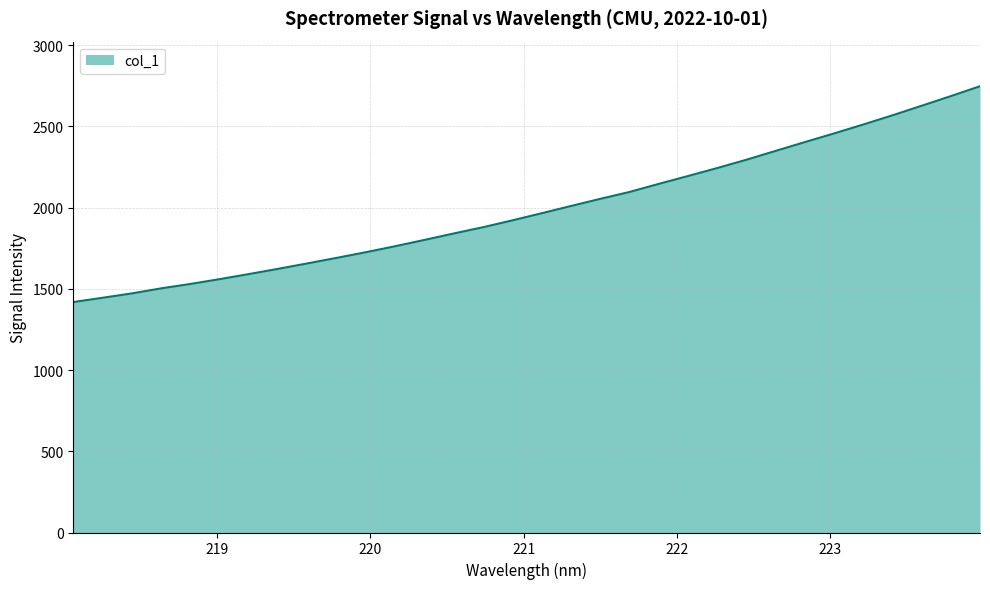

What is the greatest value displayed?

2747.4